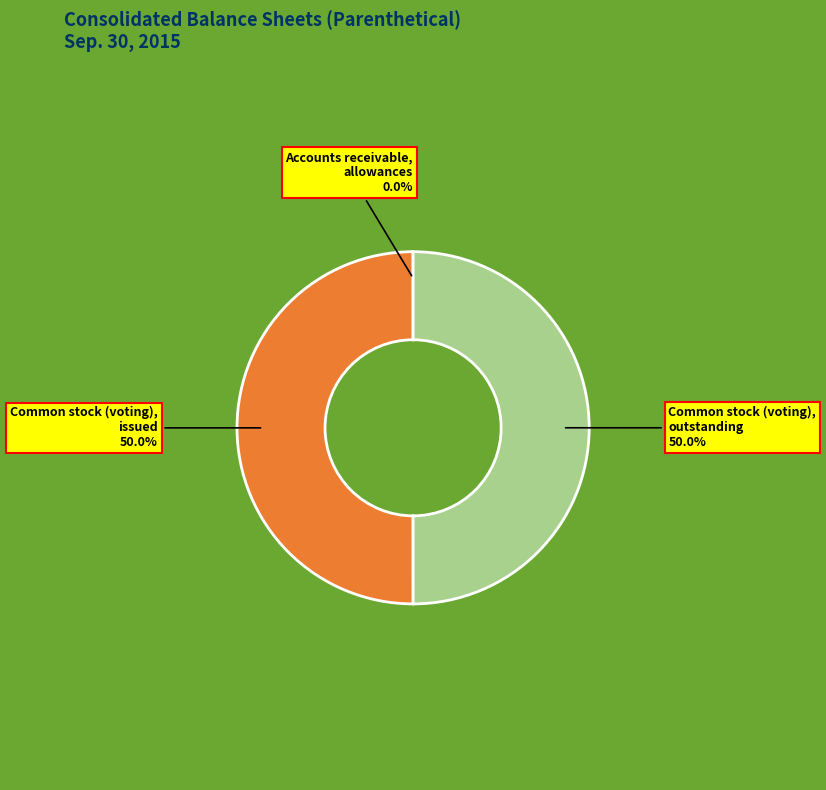

To the nearest percent, what is the difference between the largest and smallest slice percentages?

50%